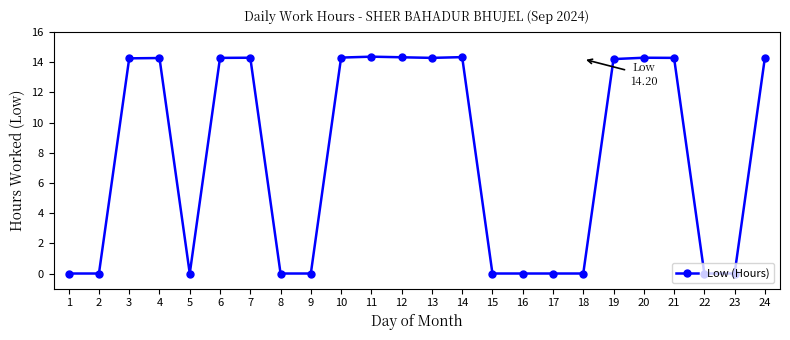

What is the difference between the maximum and minimum values?

14.4